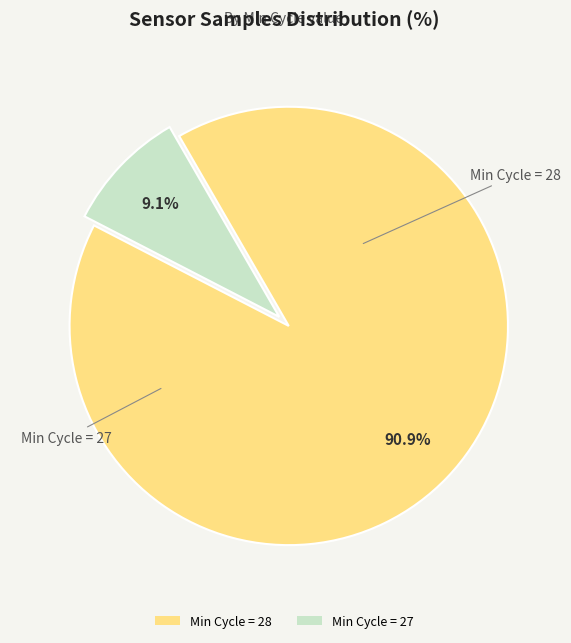

To the nearest percent, what is the average slice percentage?

50%